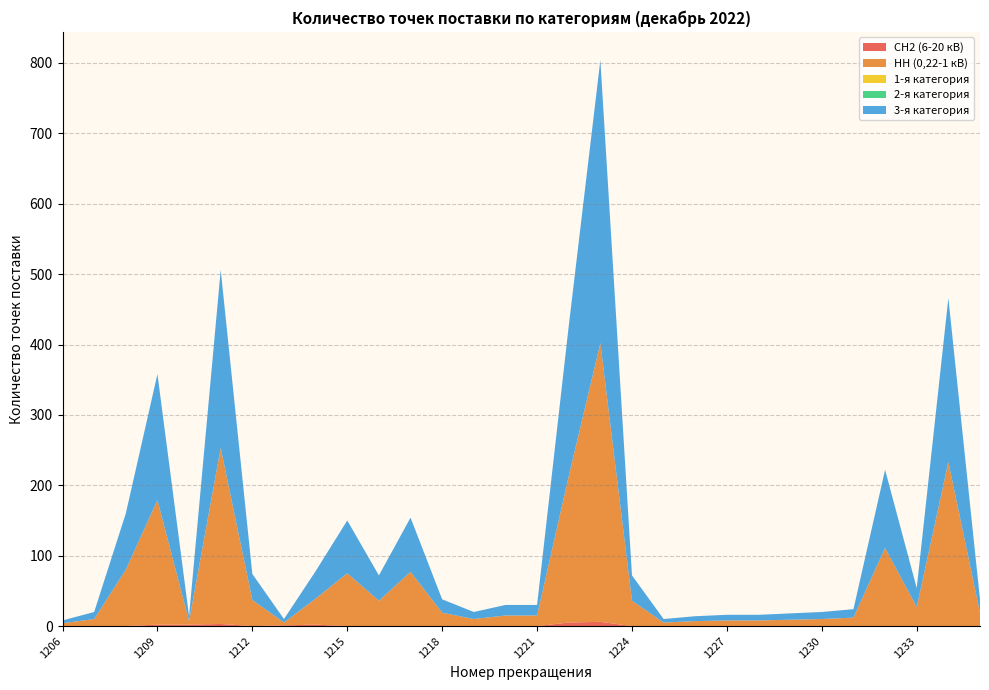

Reading right to left, list all the values displayed in this chart.

СН2 (6-20 кВ): 1235=0	1234=0	1233=0	1232=0	1231=0	1230=0	1229=0	1228=0	1227=0	1226=0	1225=0	1224=0	1223=6	1222=5	1221=0	1220=0	1219=0	1218=0	1217=0	1216=0	1215=0	1214=2	1213=1	1212=0	1211=3	1210=2	1209=2	1208=0	1207=0	1206=0
НН (0,22-1 кВ): 1235=19	1234=233	1233=27	1232=111	1231=12	1230=10	1229=9	1228=8	1227=8	1226=7	1225=5	1224=36	1223=396	1222=208	1221=15	1220=15	1219=10	1218=19	1217=77	1216=36	1215=75	1214=37	1213=4	1212=37	1211=250	1210=5	1209=177	1208=80	1207=10	1206=4
ВСЕГО: 1235=19	1234=233	1233=27	1232=111	1231=12	1230=10	1229=9	1228=8	1227=8	1226=7	1225=5	1224=36	1223=402	1222=213	1221=15	1220=15	1219=10	1218=19	1217=77	1216=36	1215=75	1214=39	1213=5	1212=37	1211=253	1210=7	1209=179	1208=80	1207=10	1206=4
1-я категория: 1235=0	1234=0	1233=0	1232=0	1231=0	1230=0	1229=0	1228=0	1227=0	1226=0	1225=0	1224=0	1223=0	1222=0	1221=0	1220=0	1219=0	1218=0	1217=0	1216=0	1215=0	1214=0	1213=0	1212=0	1211=0	1210=0	1209=0	1208=0	1207=0	1206=0
2-я категория: 1235=0	1234=0	1233=0	1232=0	1231=0	1230=0	1229=0	1228=0	1227=0	1226=0	1225=0	1224=0	1223=0	1222=0	1221=0	1220=0	1219=0	1218=0	1217=0	1216=0	1215=0	1214=0	1213=0	1212=0	1211=0	1210=0	1209=0	1208=0	1207=0	1206=0
3-я категория: 1235=19	1234=233	1233=27	1232=111	1231=12	1230=10	1229=9	1228=8	1227=8	1226=7	1225=5	1224=36	1223=402	1222=213	1221=15	1220=15	1219=10	1218=19	1217=77	1216=36	1215=75	1214=39	1213=5	1212=37	1211=253	1210=7	1209=179	1208=80	1207=10	1206=4